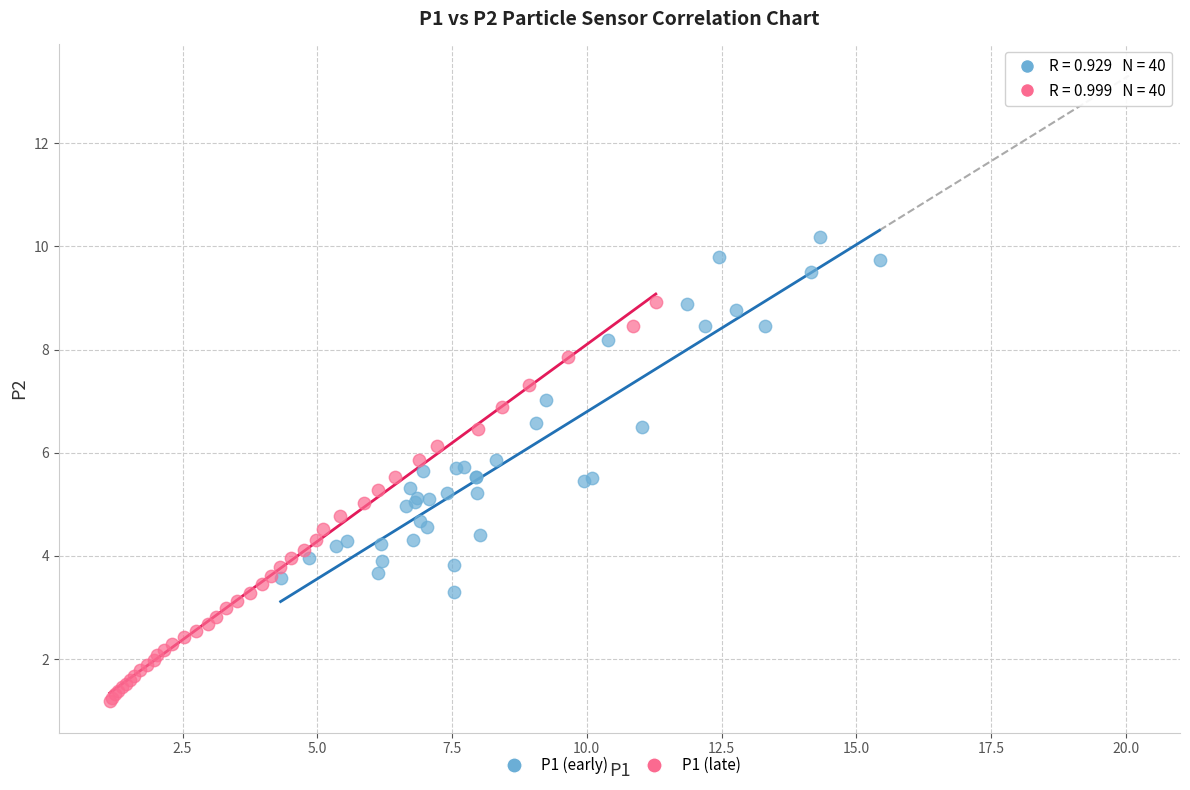

What are all the series names shown in the legend?

P1 (early), P1 (late)